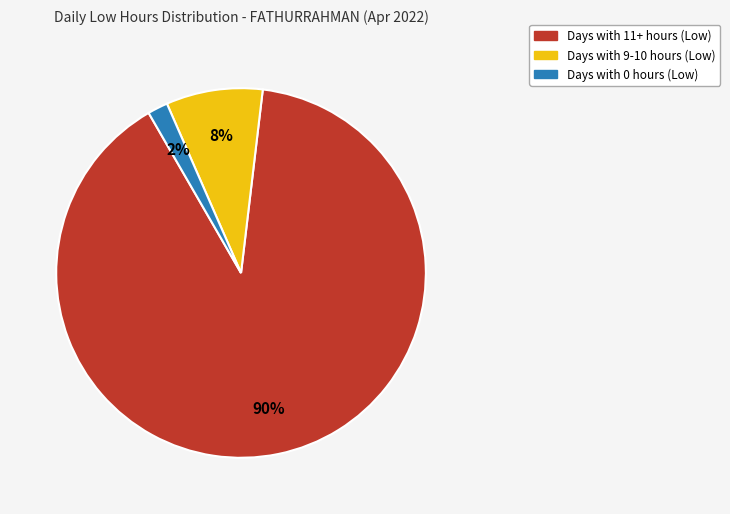

To the nearest percent, what is the difference between the largest and smallest slice percentages?

88%